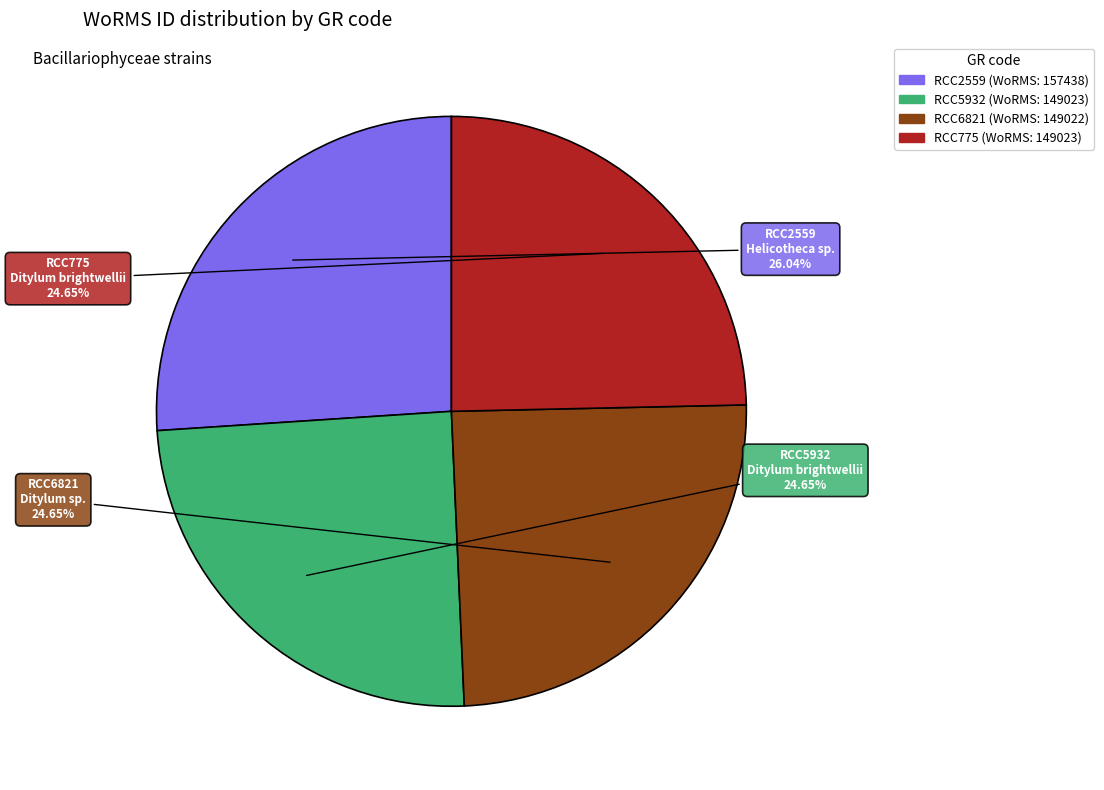

Is there a majority slice in this chart?

No